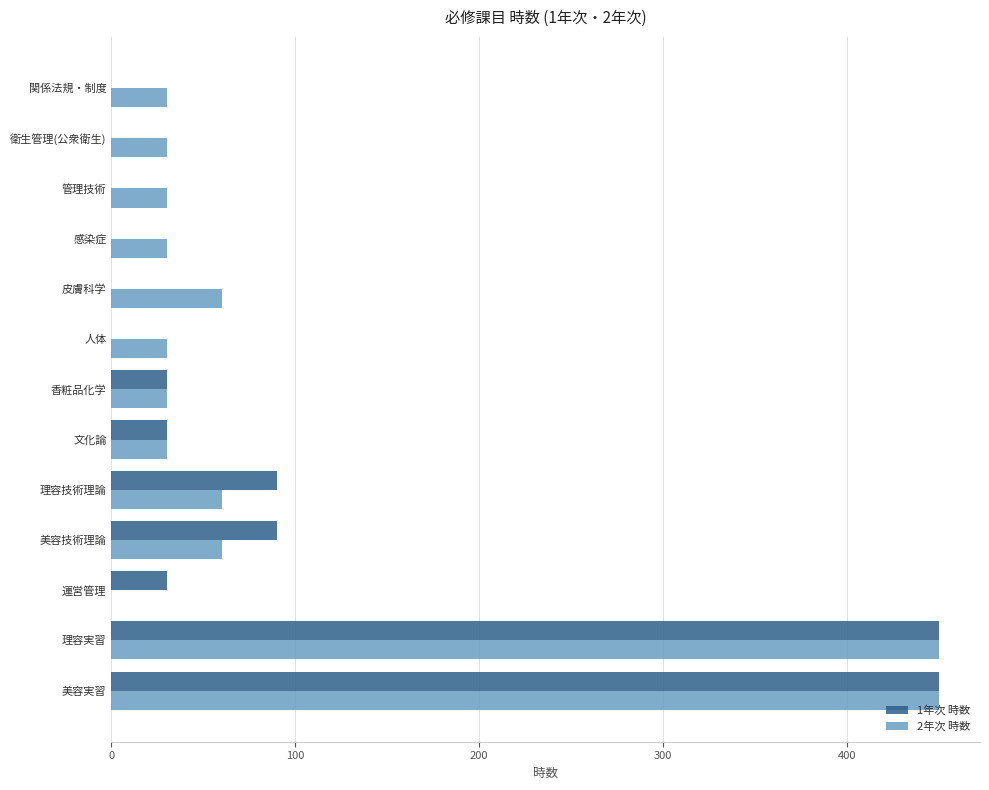

What is the total value across all series at 文化論?

60